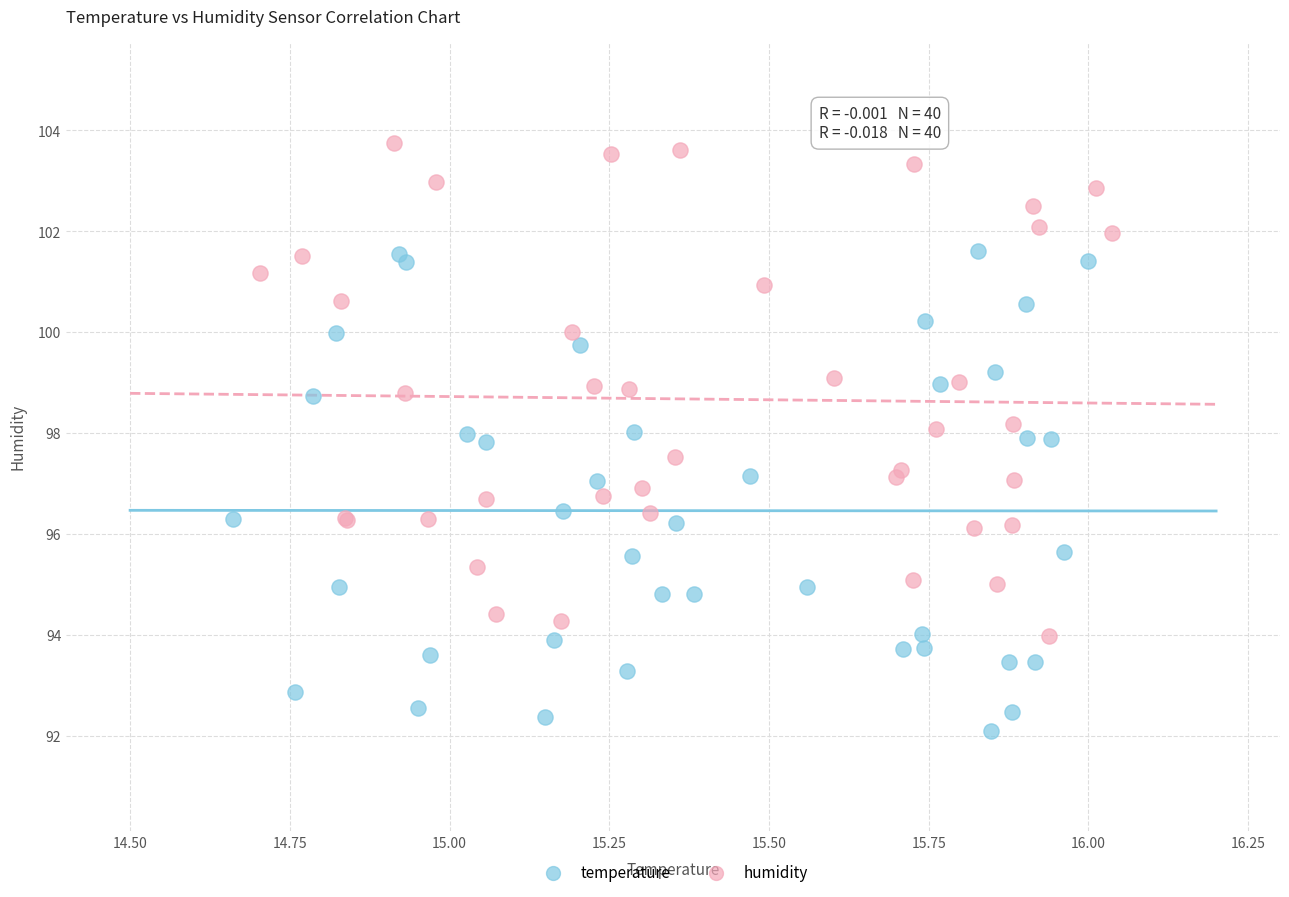

Which series contains the lowest Y value?

temperature